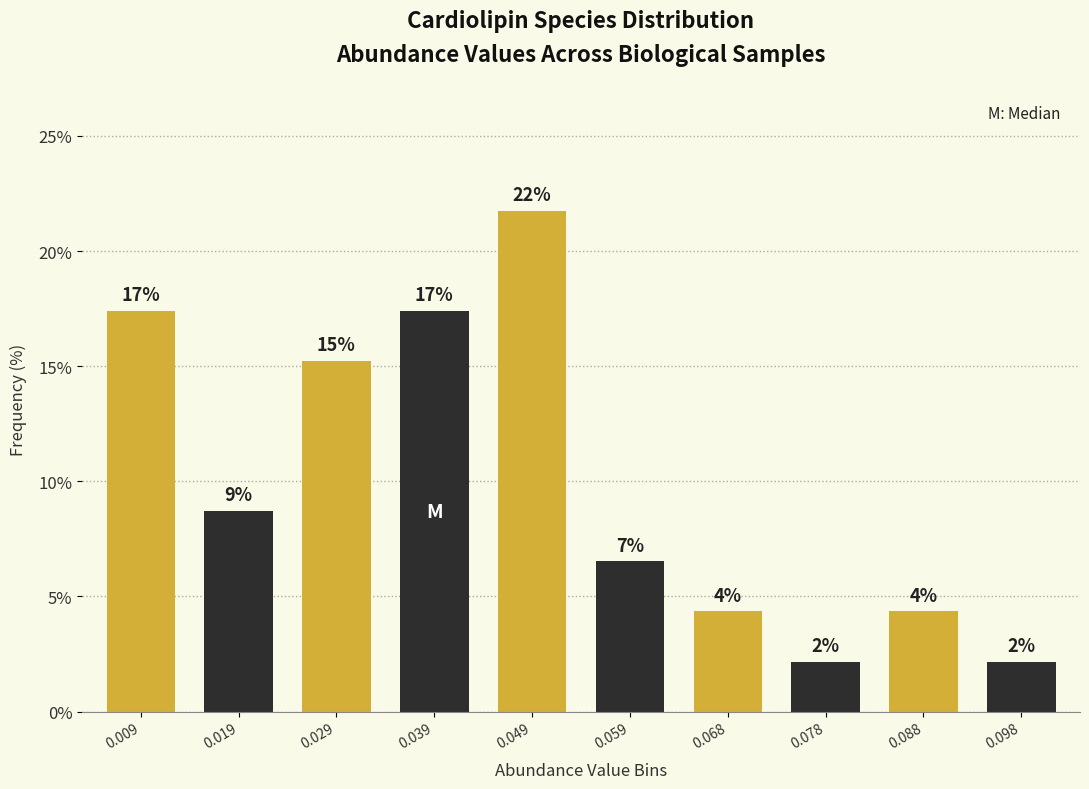

How many bars are there in total?

10